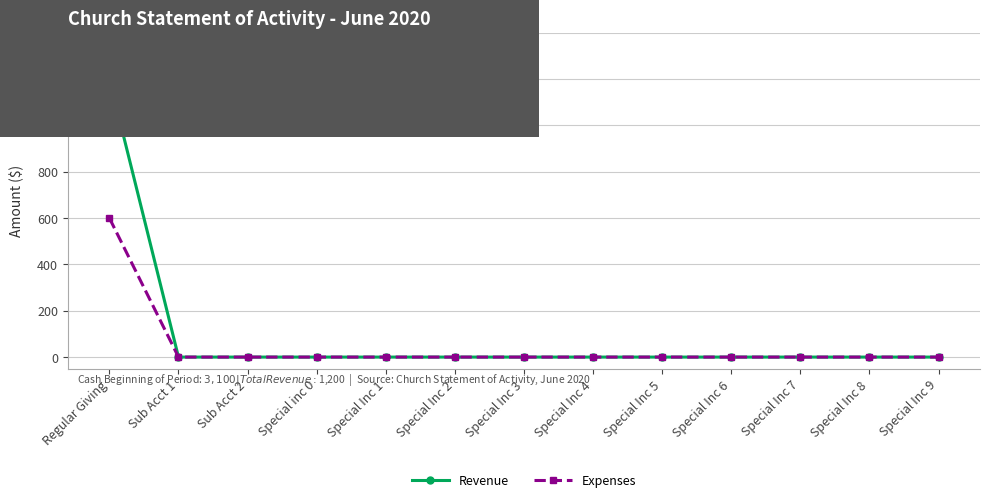

At Regular Giving, list the series in order from largest to smallest.

Revenue, Expenses